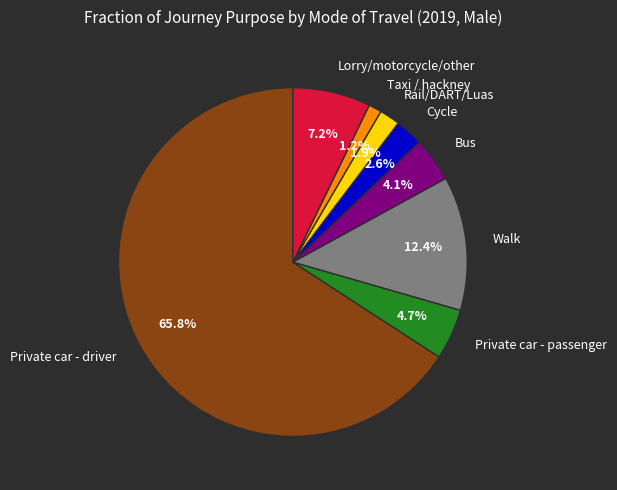

Is Walk the majority of the pie?

No